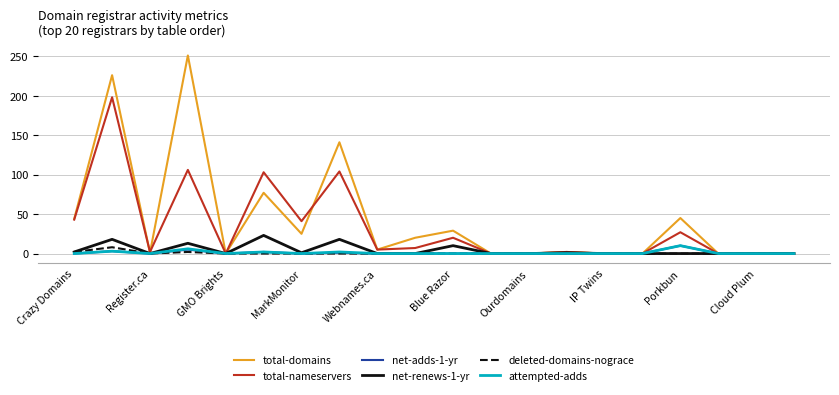

At how many categories does at least one series exceed 174?

2